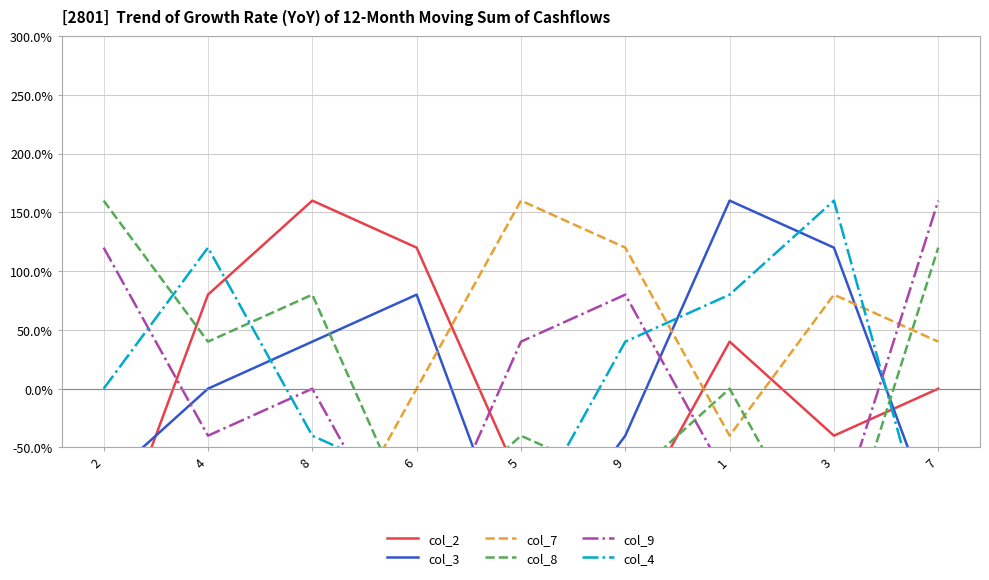

Rank the series at 4 from lowest to highest value.

col_7, col_9, col_3, col_8, col_2, col_4